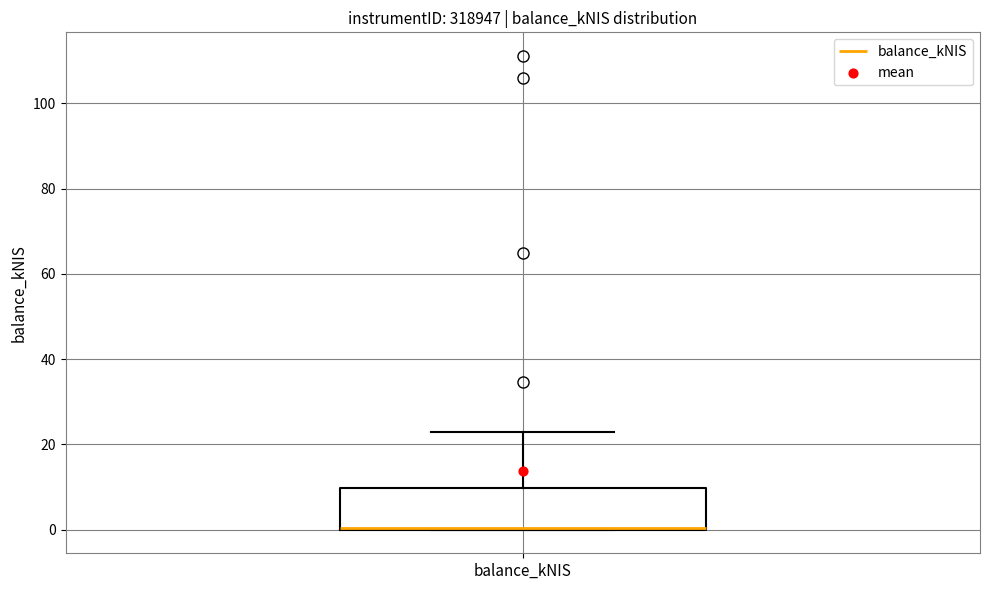

Where is the lower edge of the box for balance_kNIS on the y-axis? The values are not printed on the chart, so give them approximately, as read against the axis.

0